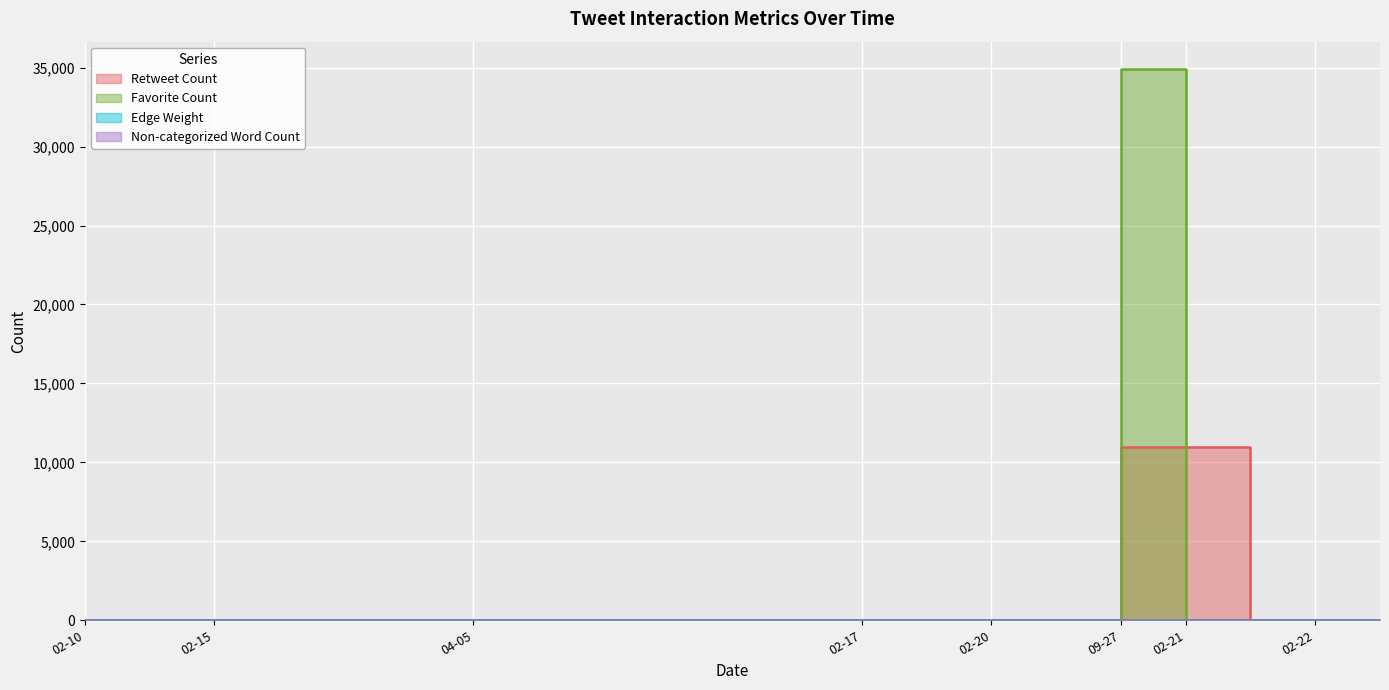

Which series has the largest total across all categories?

Favorite Count